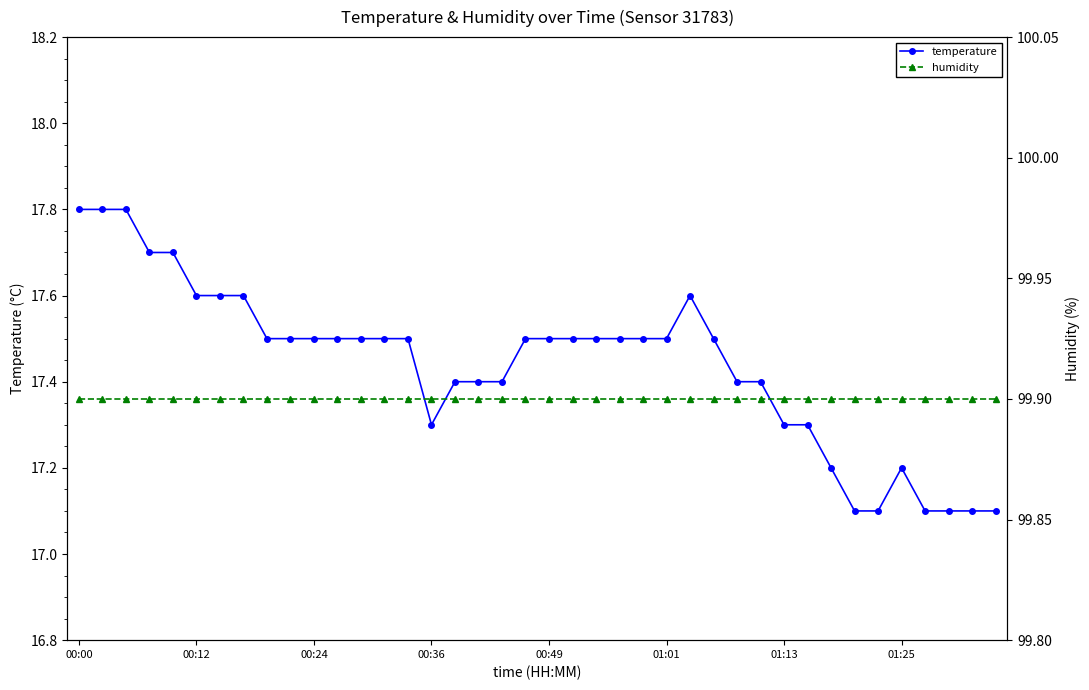

In temperature, how many points are lower than both neighbors (excluding endpoints)?

1